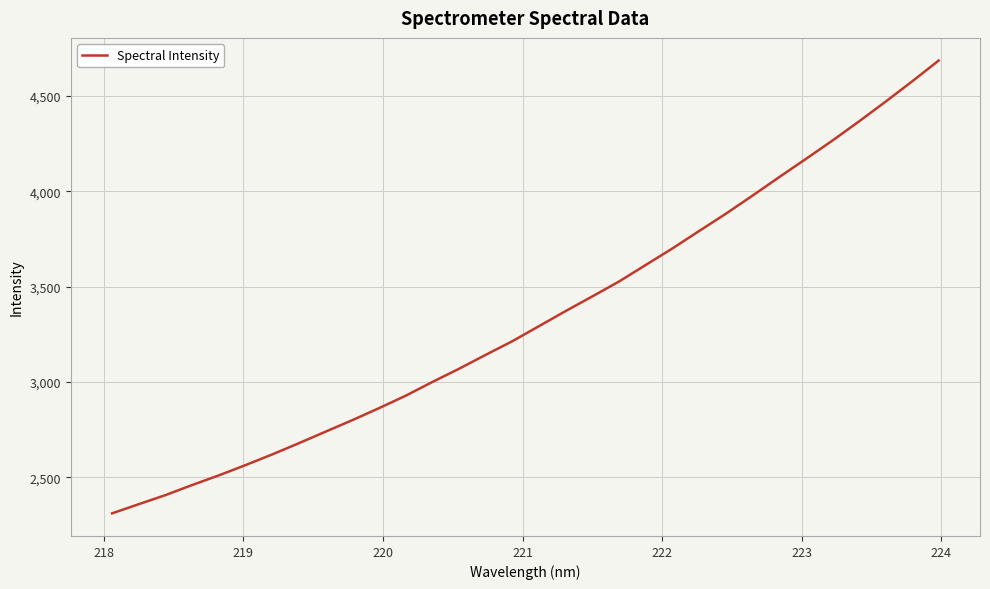

Reading left to right, transcribe all the data shown in this chart.

2311.0	2359.1	2406.7	2459.6	2510.3	2564.1	2620.1	2679.1	2739.5	2799.8	2862.7	2928.0	2999.9	3069.3	3142.4	3214.0	3293.0	3372.2	3449.0	3526.9	3613.6	3700.2	3791.4	3881.7	3976.6	4073.5	4168.8	4265.5	4366.1	4470.0	4576.5	4686.4